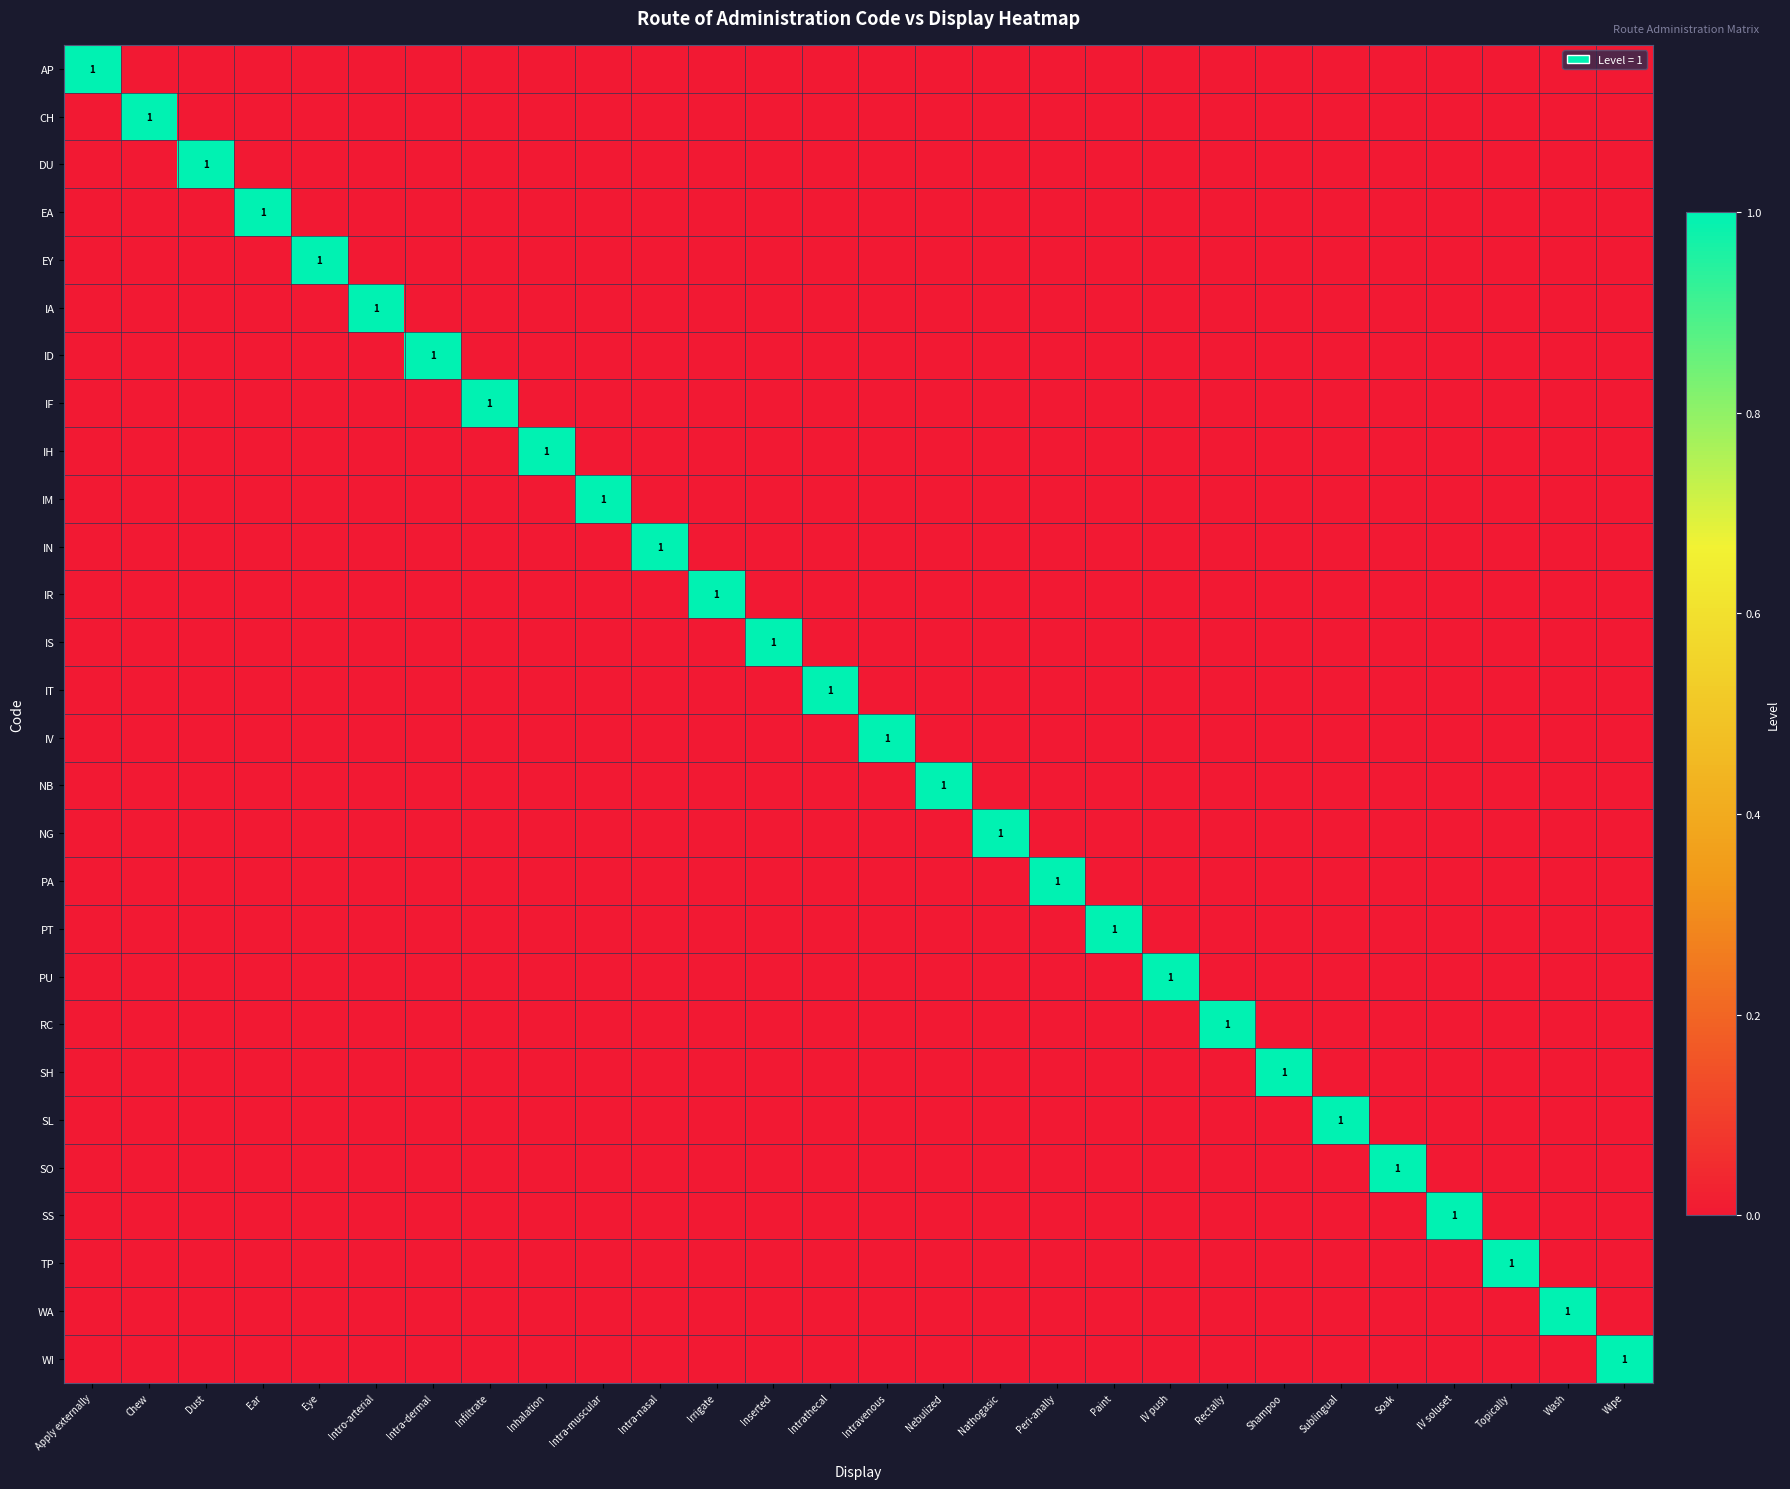

Is it true that SS equals 0 at IV soluset?

False